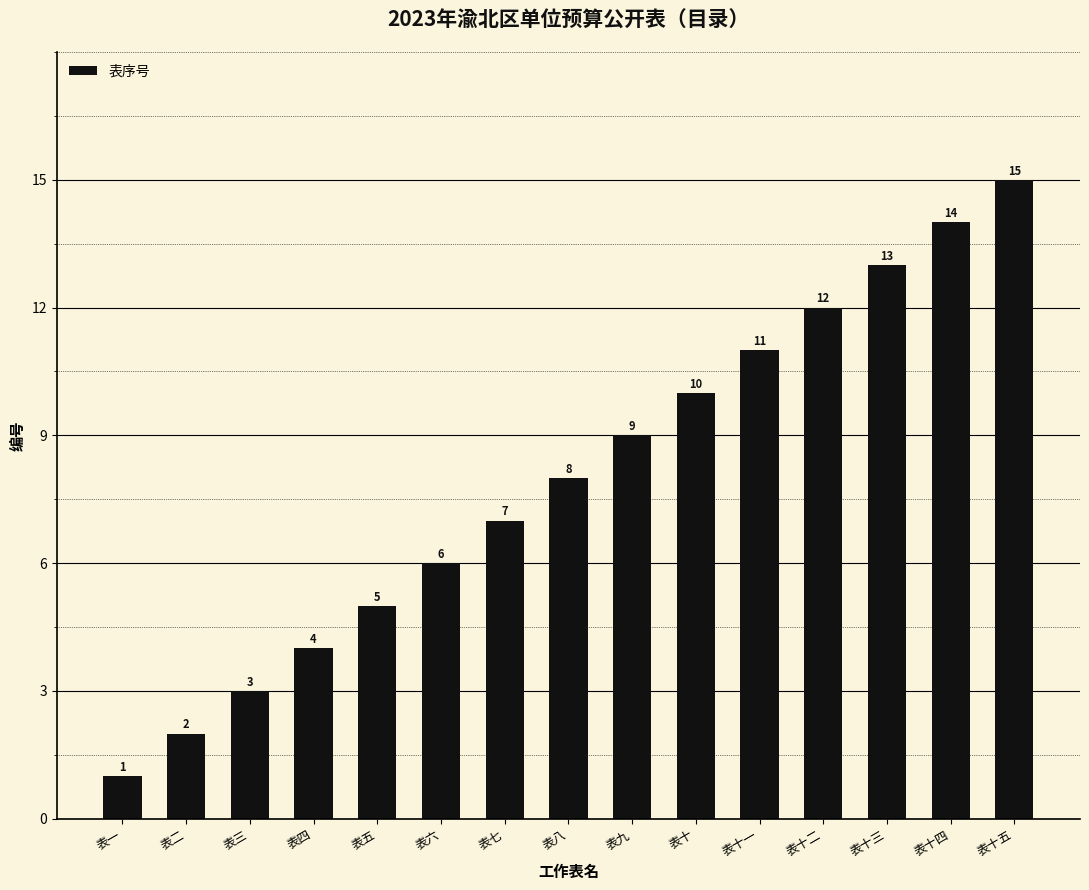

What position from the left is 表十二?

12